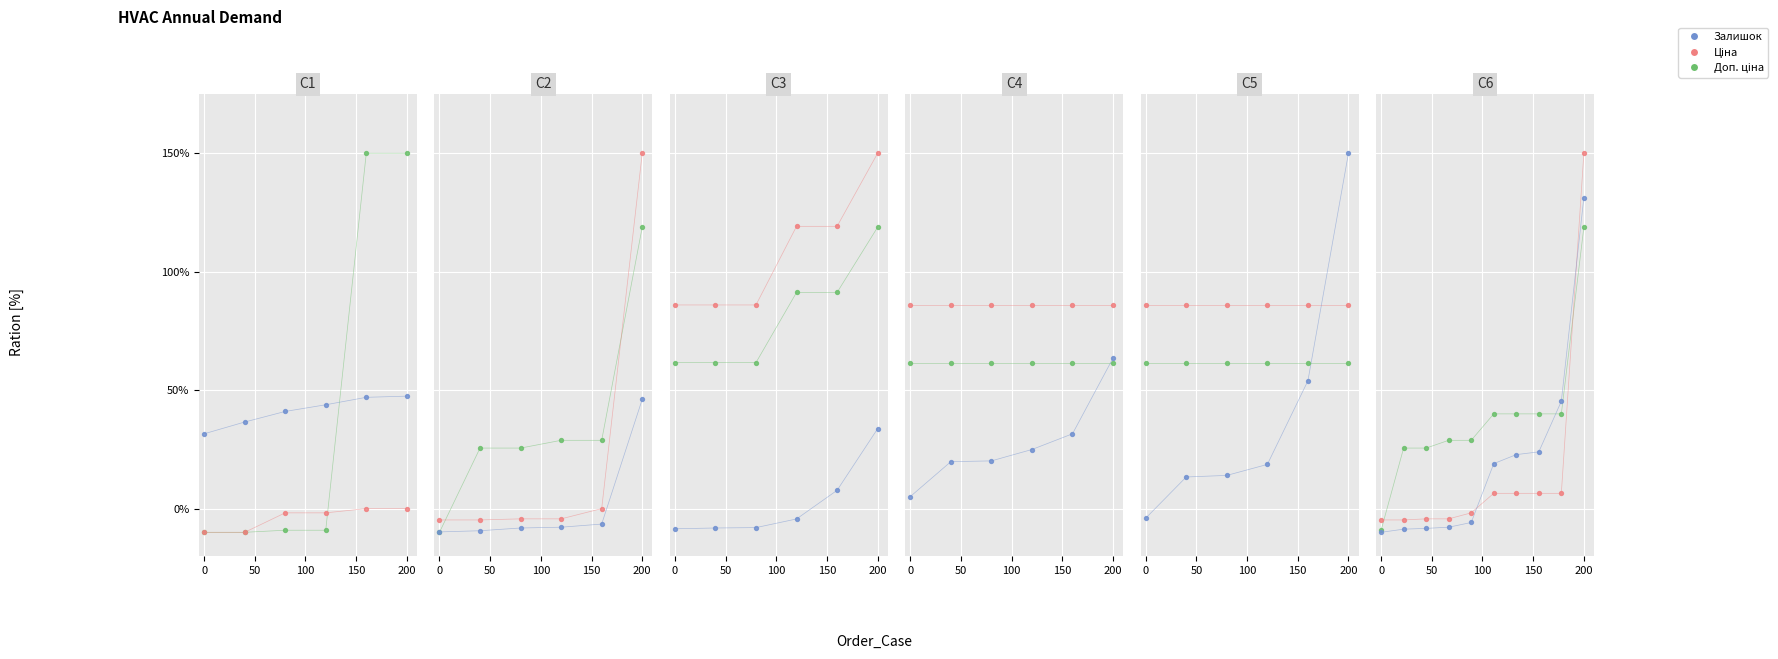

What are all the series names shown in the legend?

Доп. ціна, Ціна, Залишок